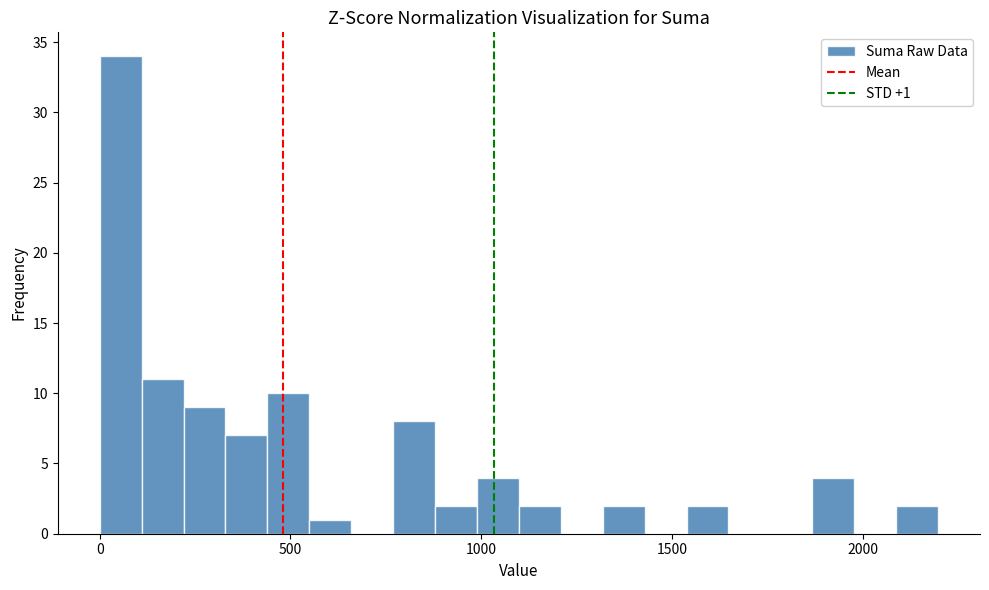

Around what value on the x-axis is the tallest bar? Give the approximate position of its centre, as read against the axis.

50